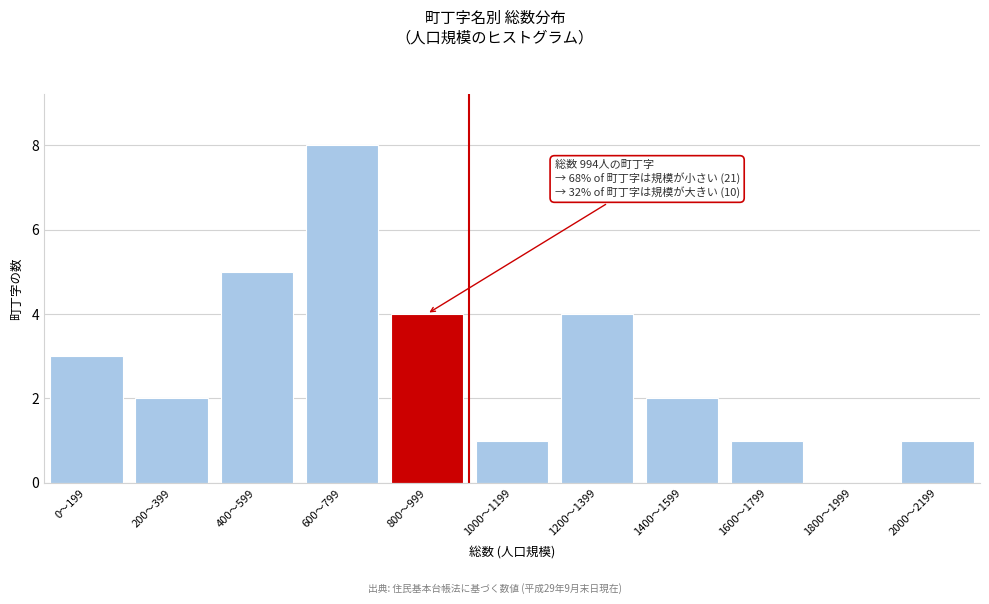

Reading left to right, list all the values displayed in this chart.

0〜199=3	200〜399=2	400〜599=5	600〜799=8	800〜999=4	1000〜1199=1	1200〜1399=4	1400〜1599=2	1600〜1799=1	1800〜1999=0	2000〜2199=1